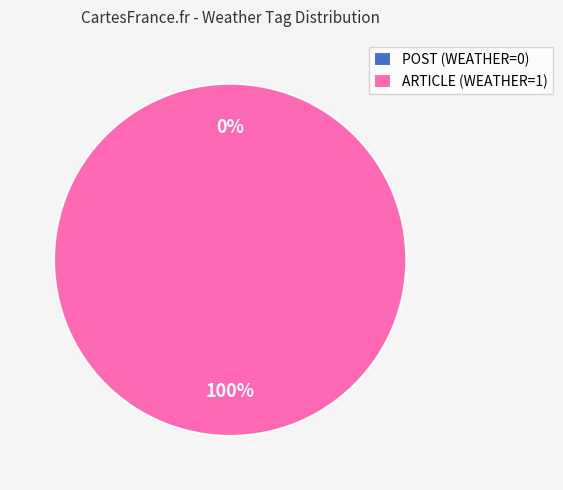

Does ARTICLE (WEATHER=1) account for over 50% of the chart?

Yes